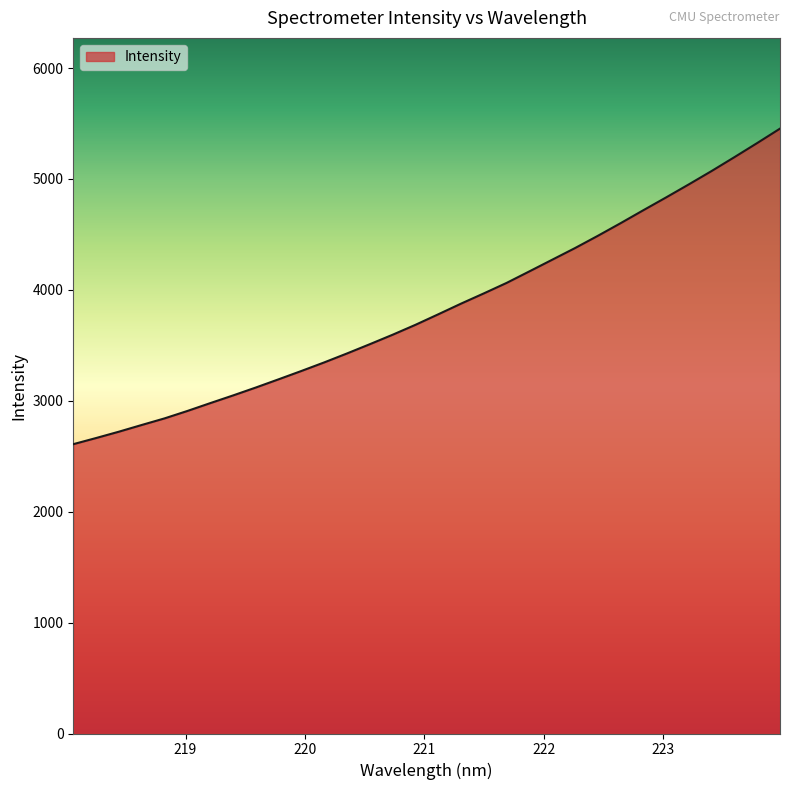

What is the minimum value shown in the chart?

2608.6